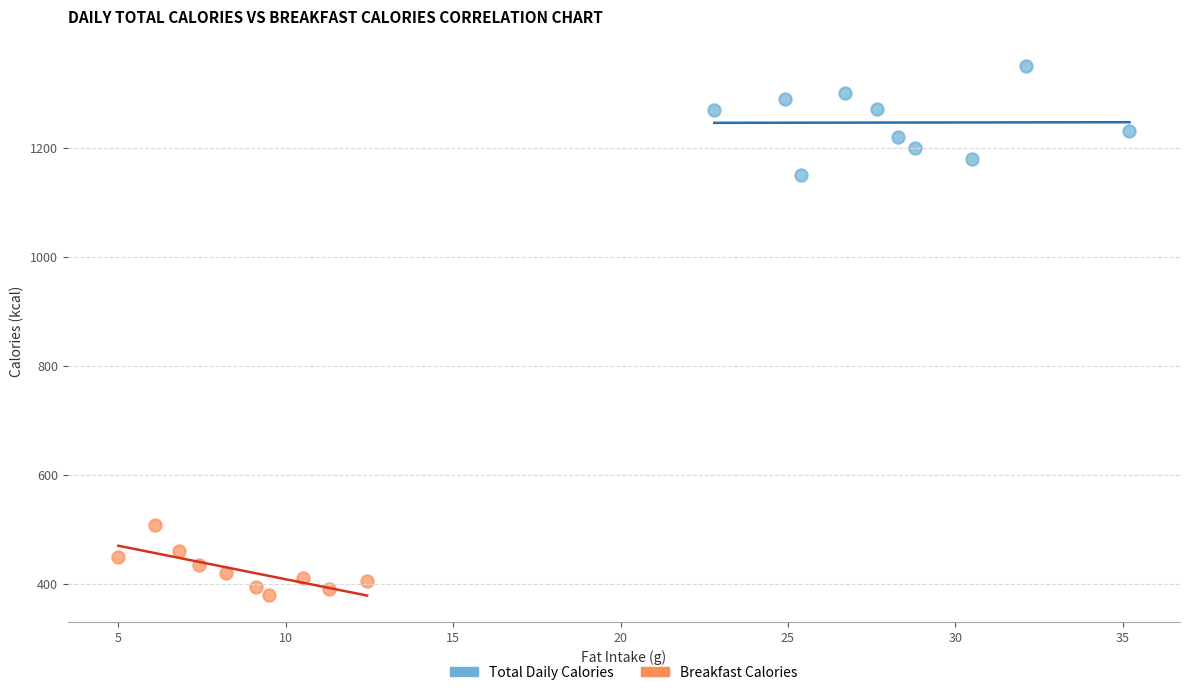

Which series reaches the maximum Y coordinate?

Total Daily Calories